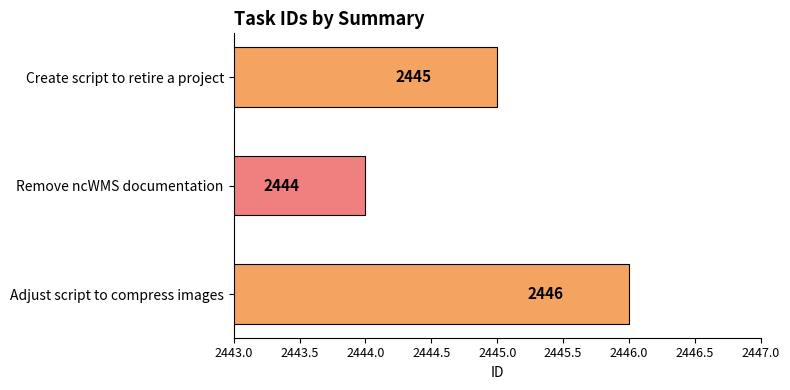

What is the difference between the maximum and minimum values?

2